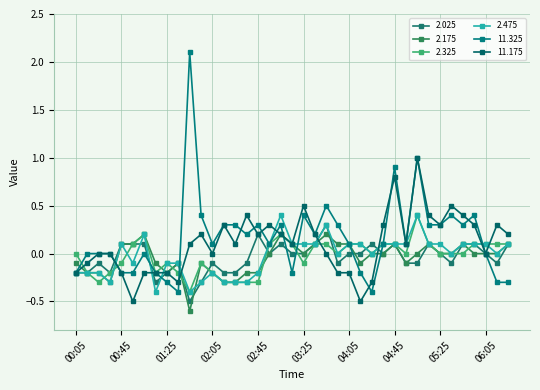

What is the difference between the maximum and second lowest values in the 2.025 series?

0.6